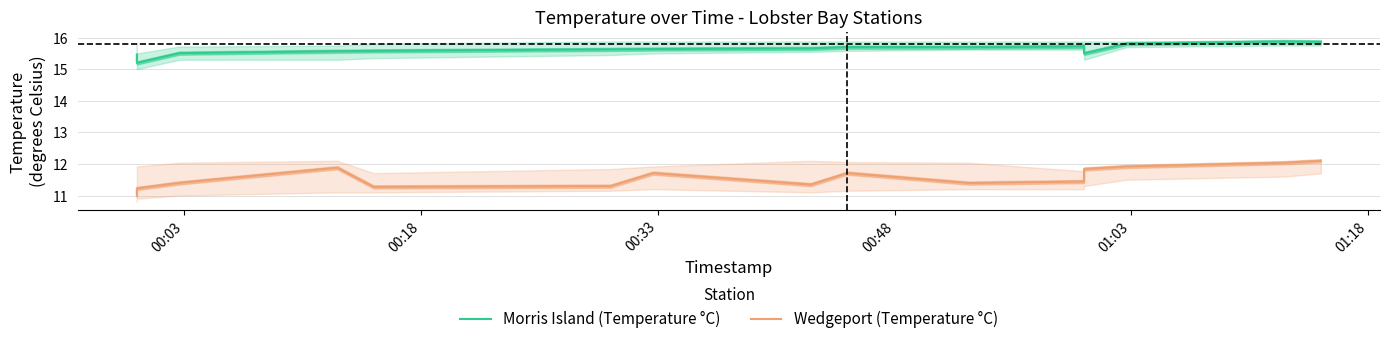

What is the minimum value shown in the chart?

11.0